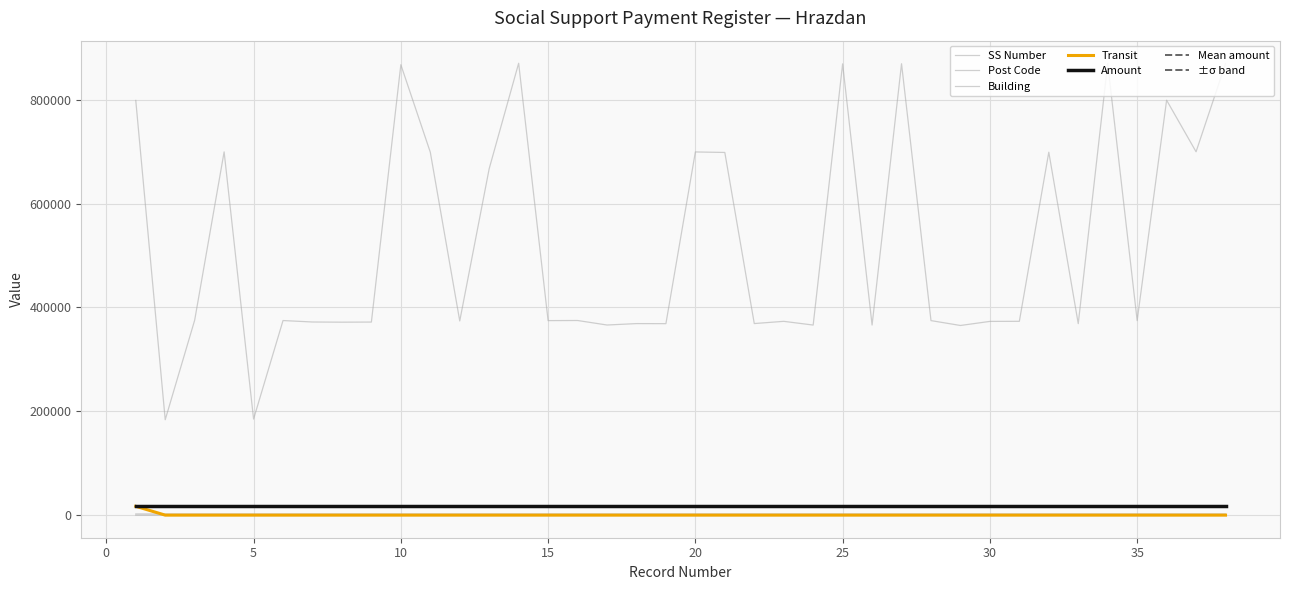

How many interior local valleys does the Post Code series have?

4